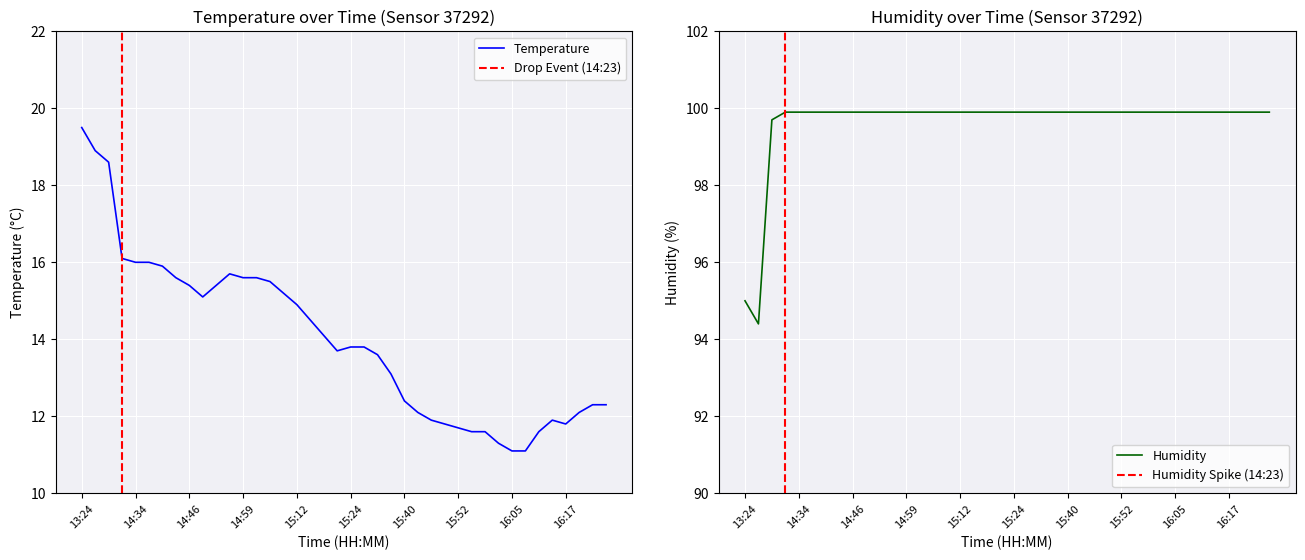

What is the difference between the maximum and minimum values in the temperature series?

8.4